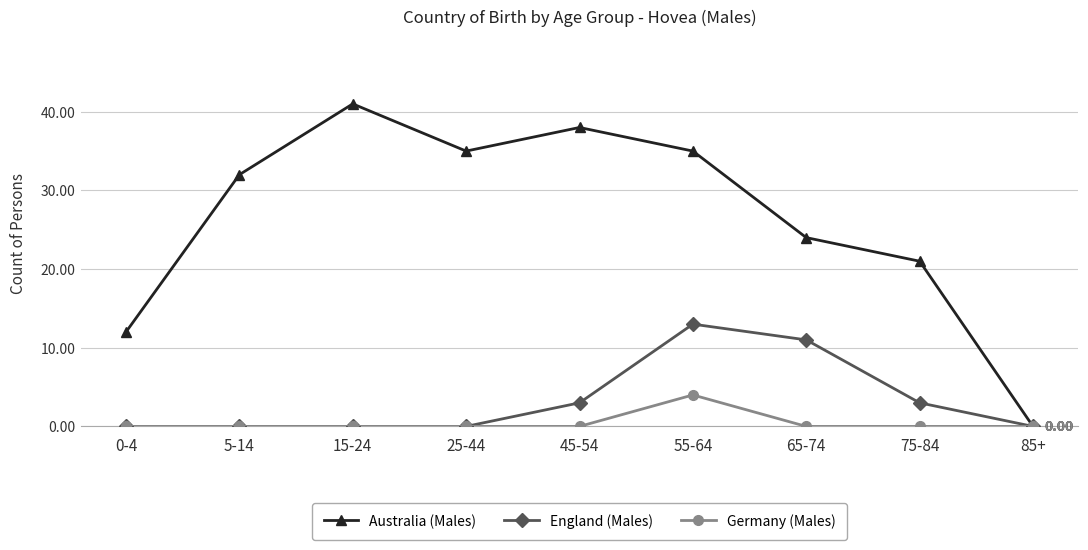

What are all the series names shown in the legend?

Australia (Males), England (Males), Germany (Males)